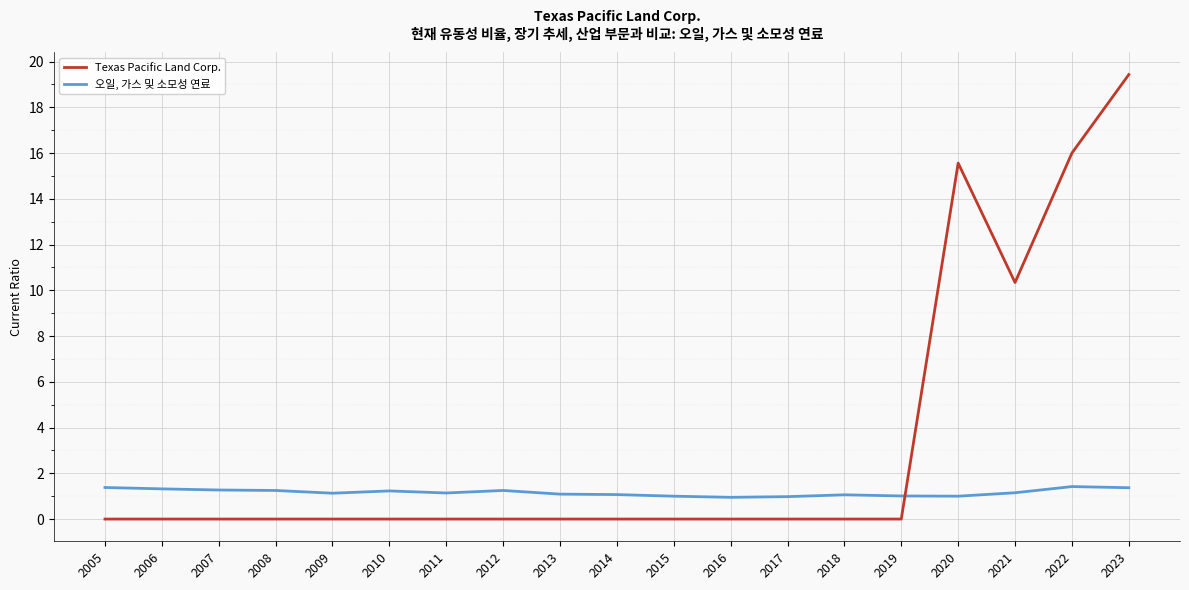

Which series has the largest range (max minus min)?

Texas Pacific Land Corp.